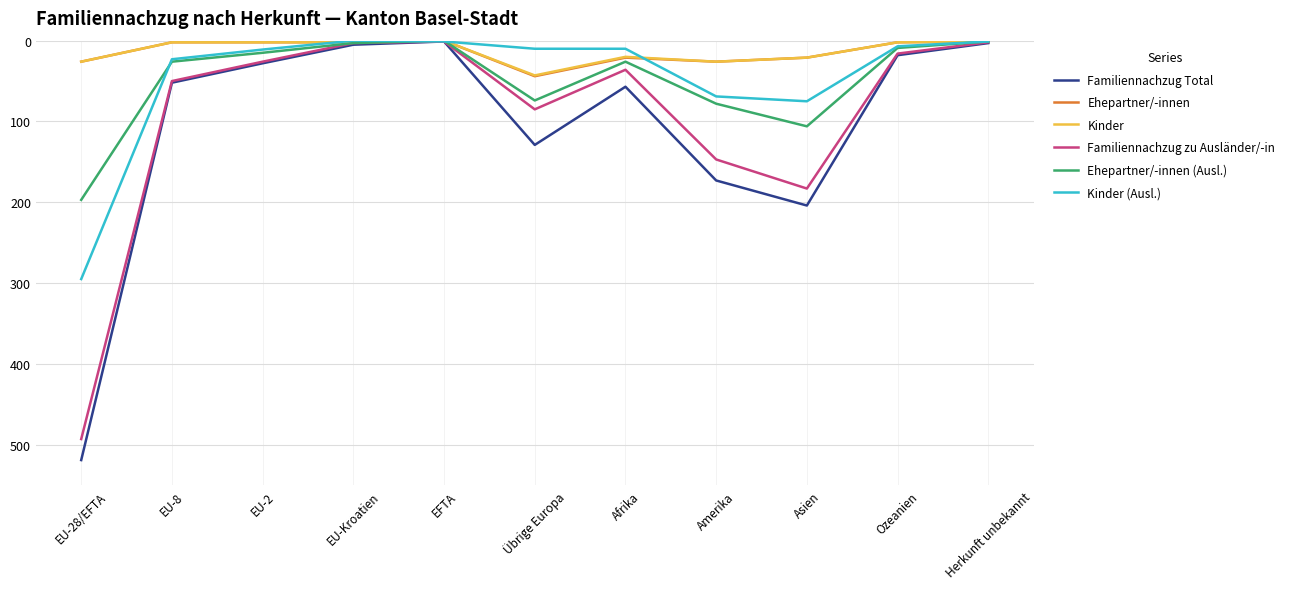

Which category has the highest value in the Kinder series?

Übrige Europa